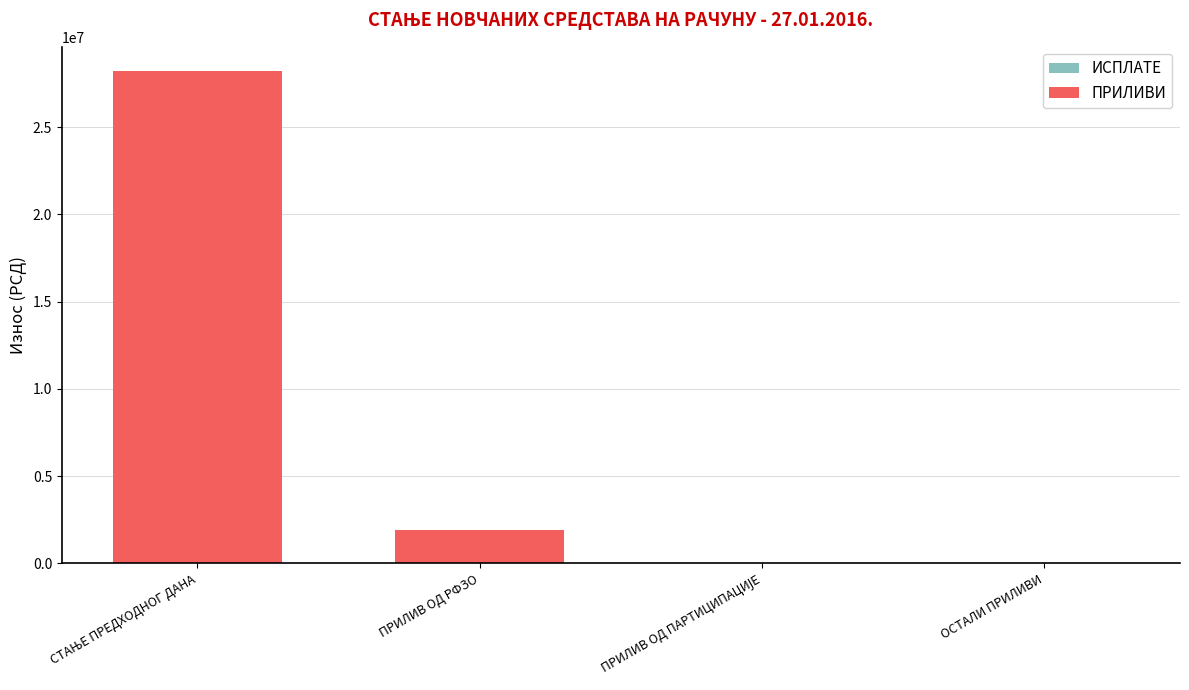

What is the greatest value displayed?

28207135.7